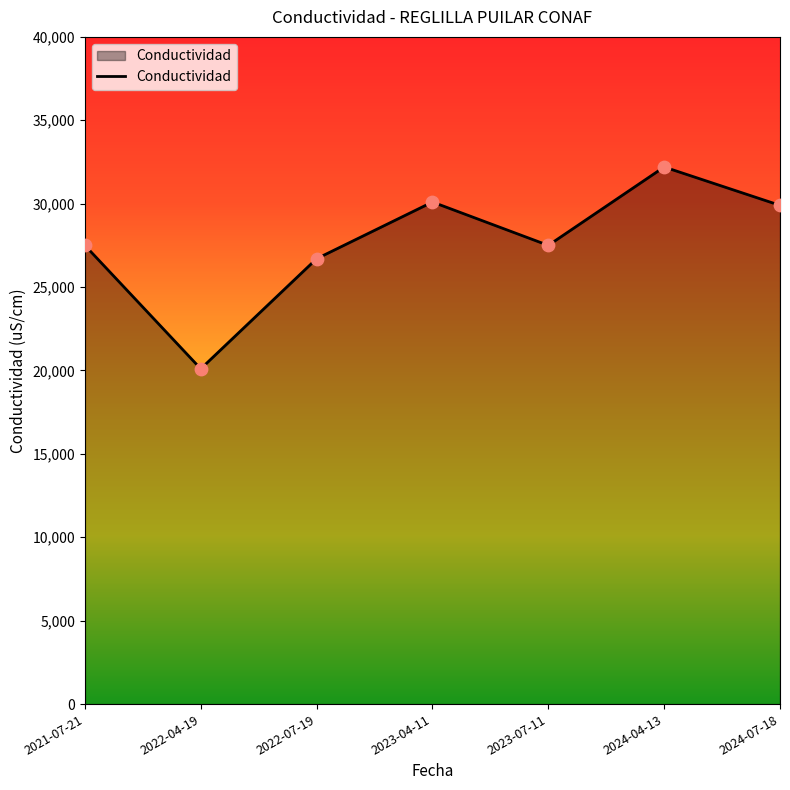

Which has a higher value, 2024-07-18 or 2022-04-19?

2024-07-18